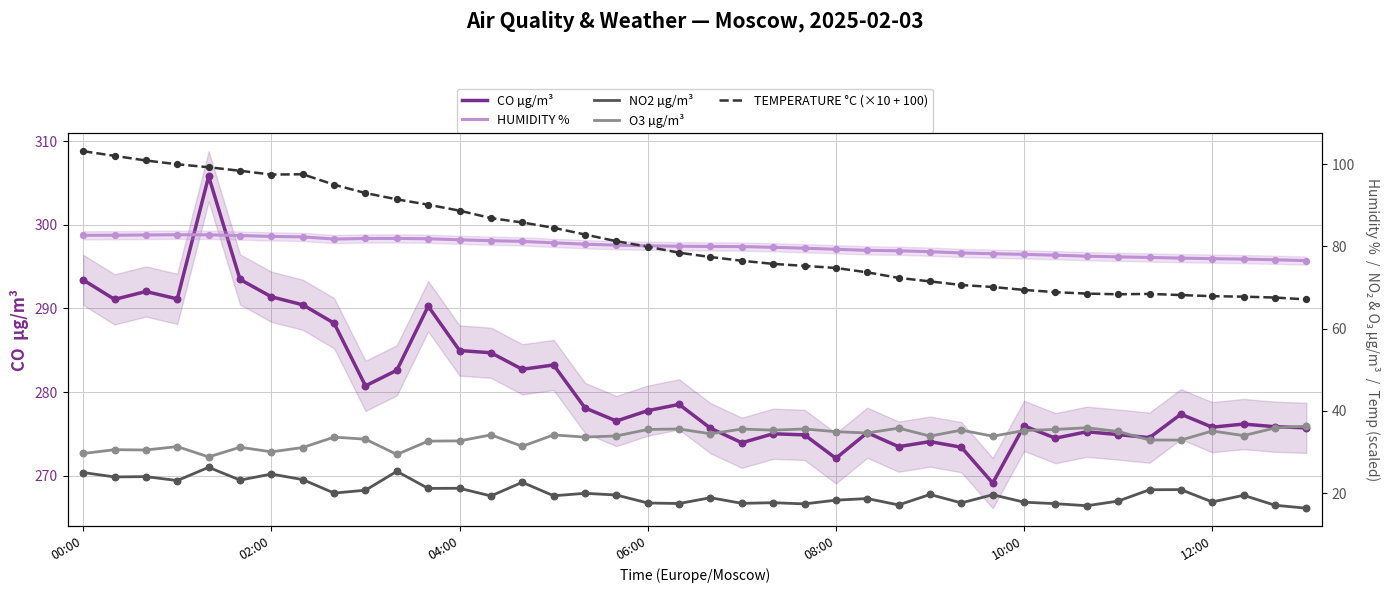

What is the total value across all series at 28?

475.4